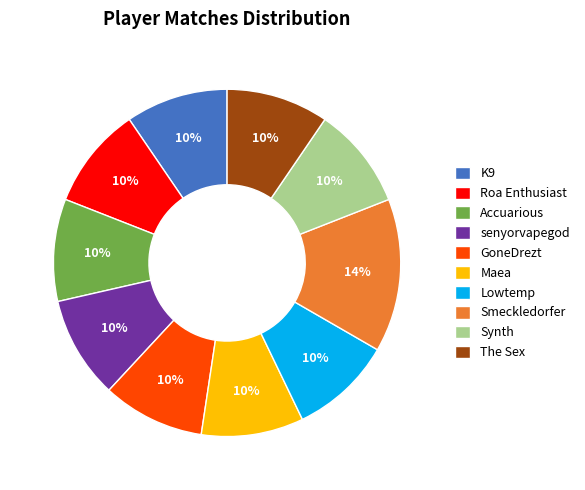

Is K9 the majority of the pie?

No